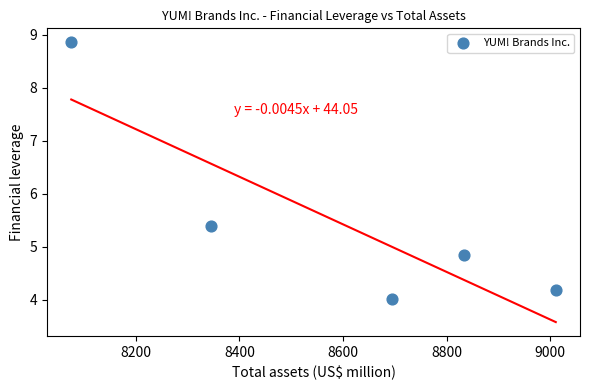

What is the average Y value?

5.5